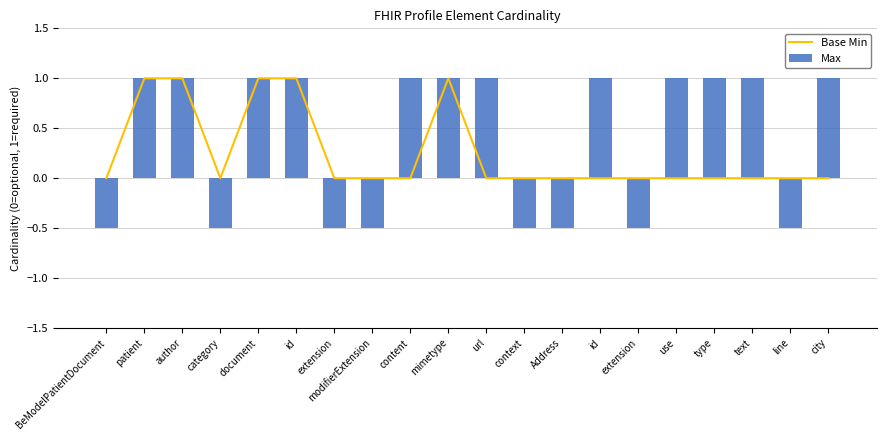

Reading left to right, list all the values displayed in this chart.

Base Min: 0.0	1.0	1.0	0.0	1.0	1.0	0.0	0.0	0.0	1.0	0.0	0.0	0.0	0.0	0.0	0.0	0.0	0.0	0.0	0.0
Max: -0.5	1.0	1.0	-0.5	1.0	1.0	-0.5	-0.5	1.0	1.0	1.0	-0.5	-0.5	1.0	-0.5	1.0	1.0	1.0	-0.5	1.0